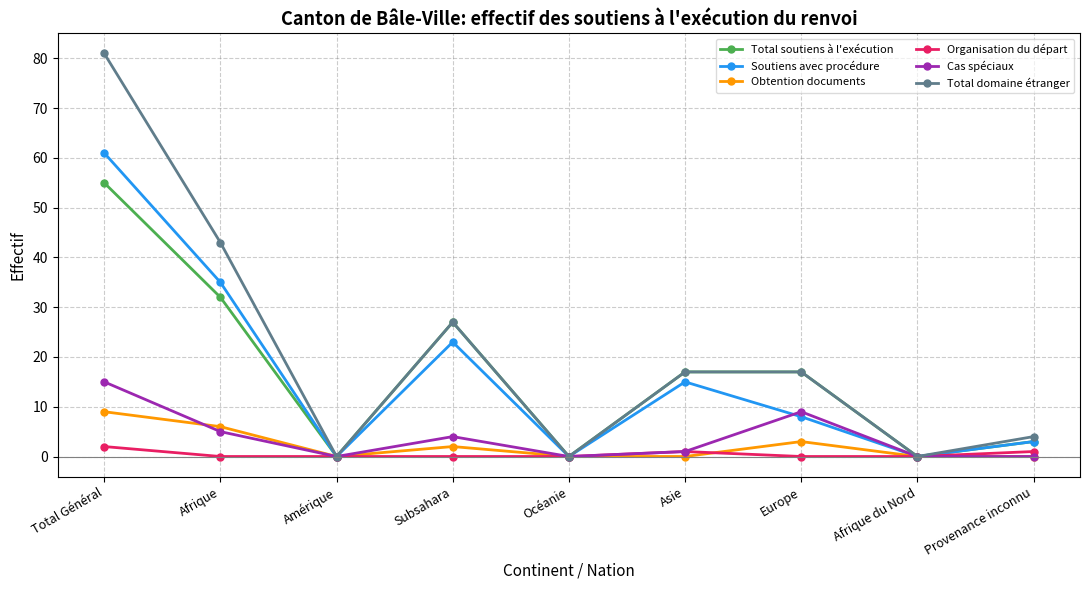

True or false: Obtention documents has a value of -4 at Amérique.

False